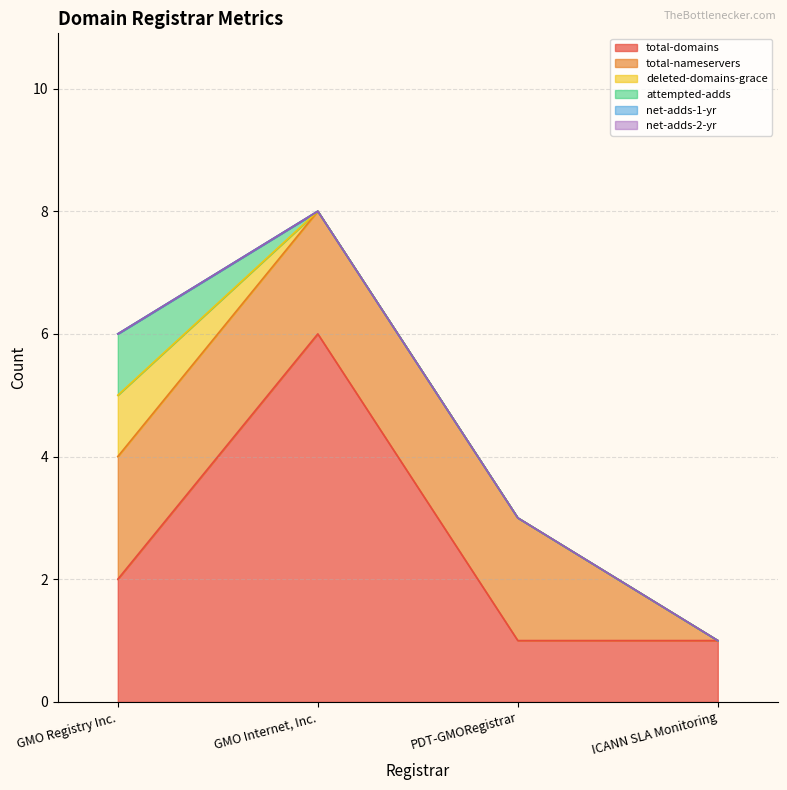

What are all the series names shown in the legend?

total-domains, total-nameservers, deleted-domains-grace, attempted-adds, net-adds-1-yr, net-adds-2-yr